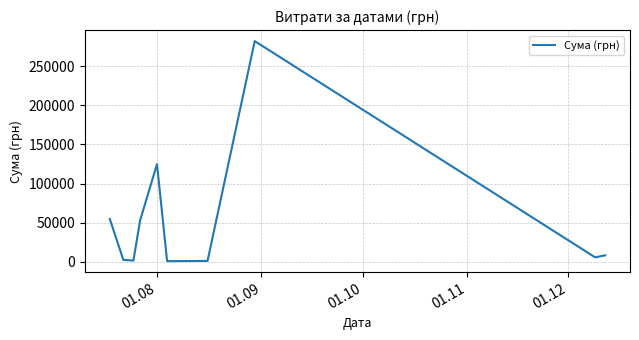

What is the difference between the maximum and minimum values?

282004.7